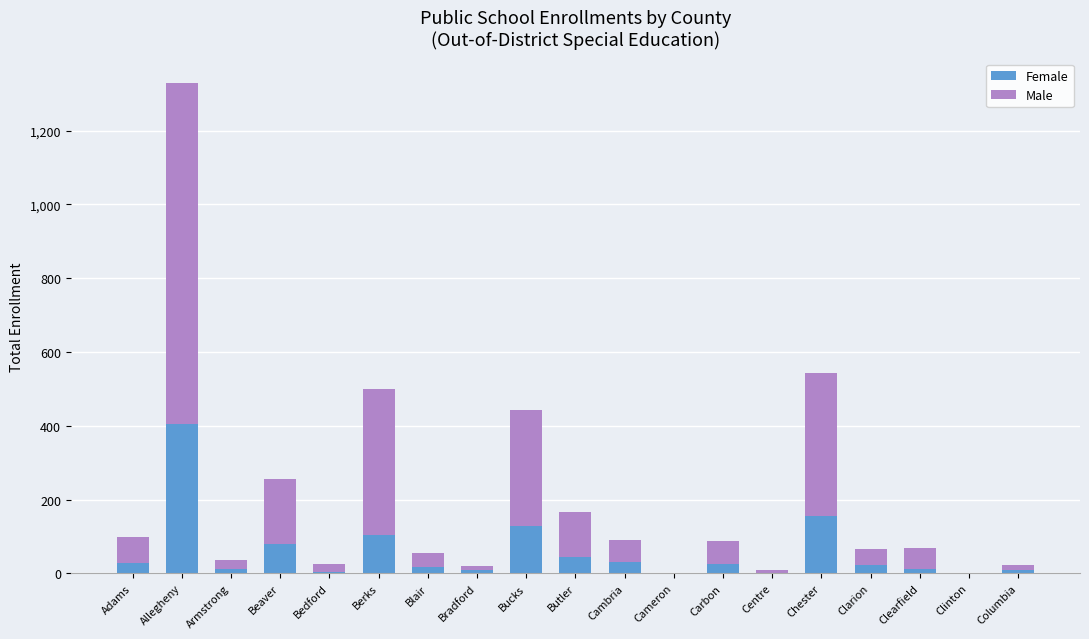

At which label is Female closest to 202?

Chester